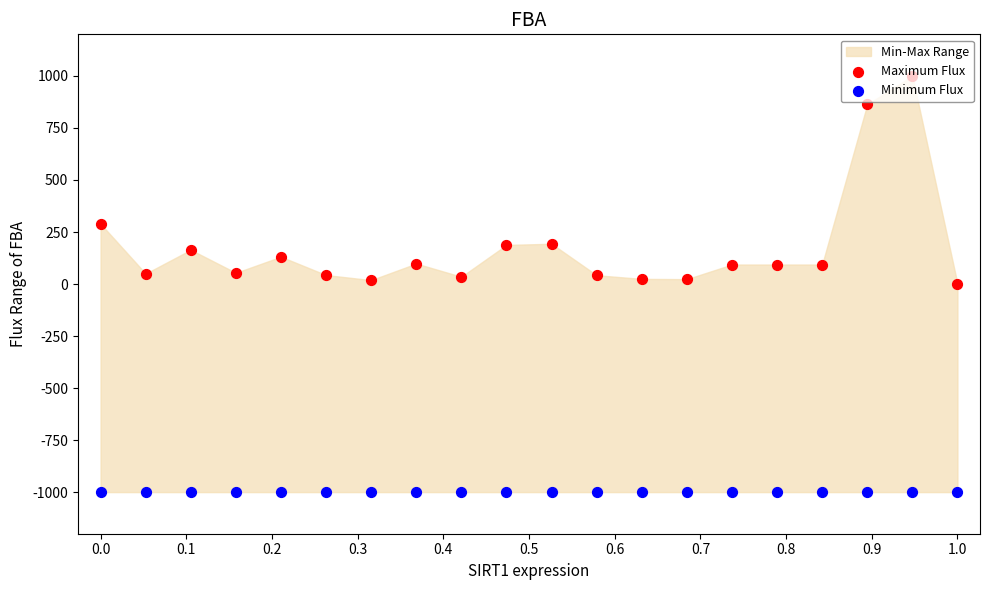

Is the value of Maximum Flux at 19 greater than the value of Minimum Flux at 0.8?

Yes